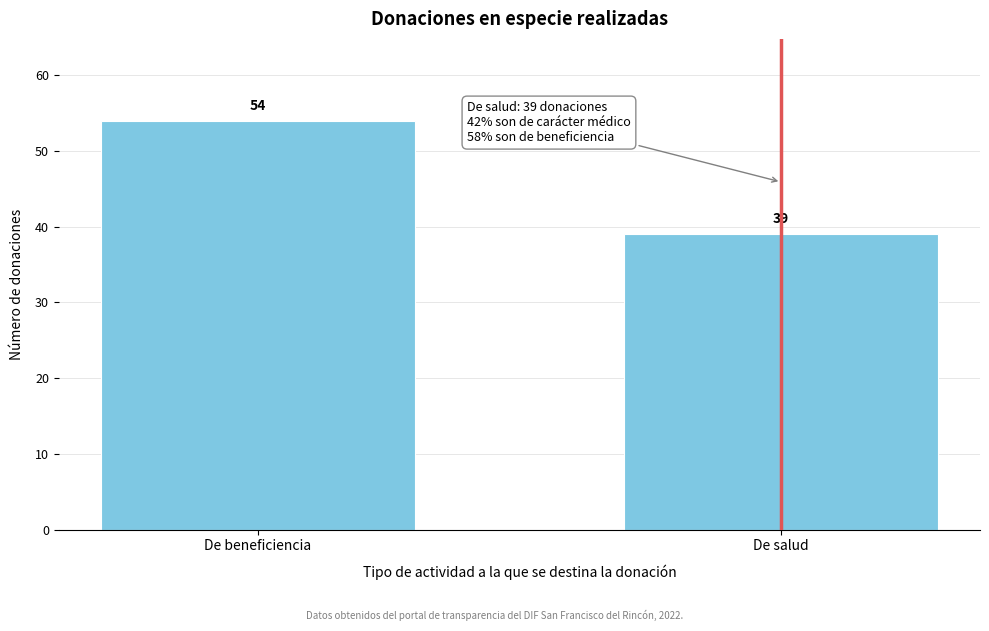

Reading left to right, list all the values displayed in this chart.

De beneficiencia=54	De salud=39